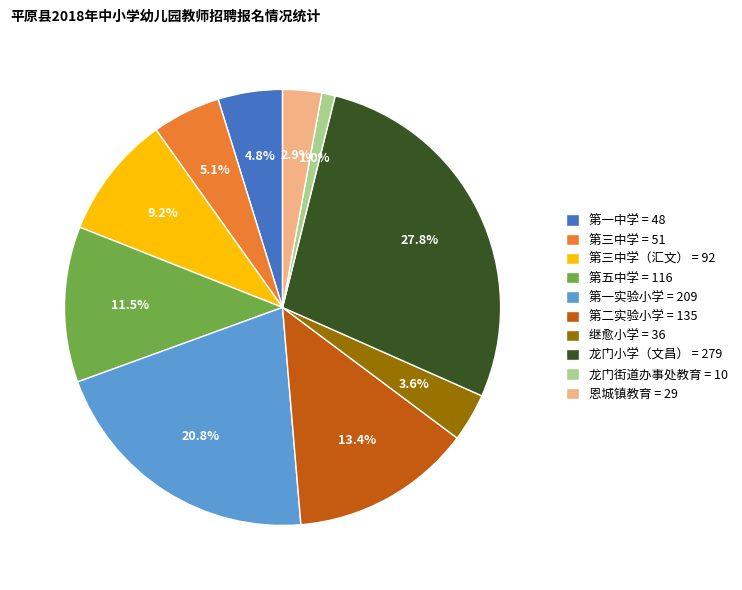

Does any single category account for the majority?

No